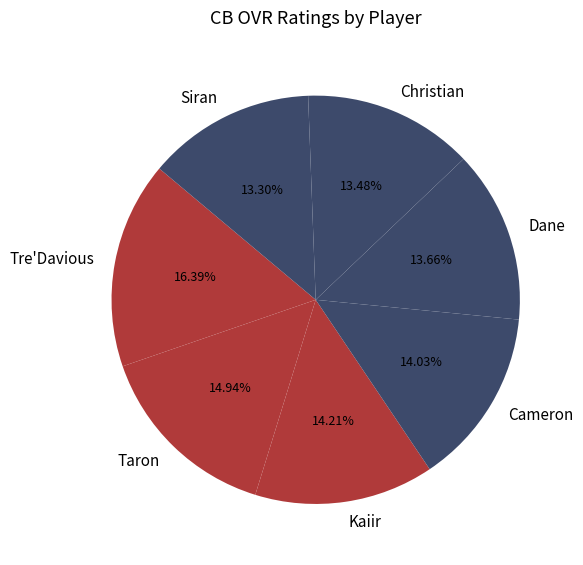

What is the ratio of the value at Cameron to the value at Christian?

1.0